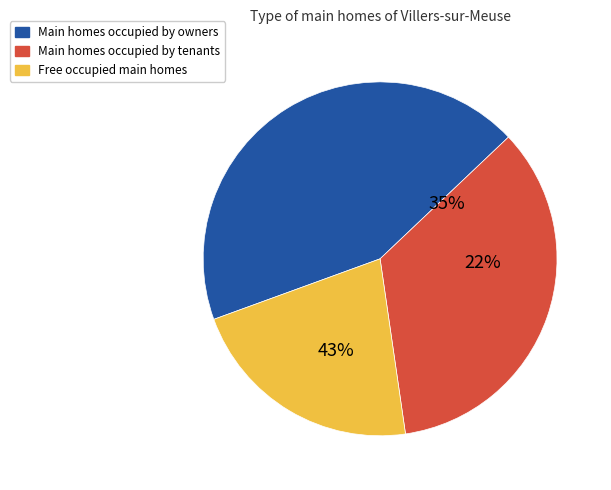

Is it true that Lu is 1% of the pie?

False